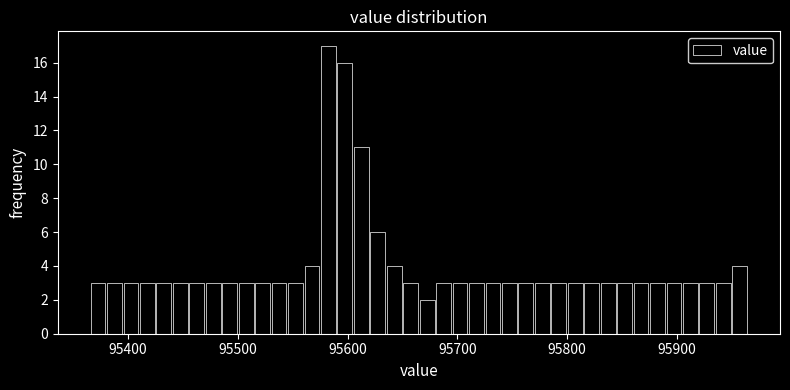

Around what value on the x-axis is the tallest bar? Give the approximate position of its centre, as read against the axis.

95580